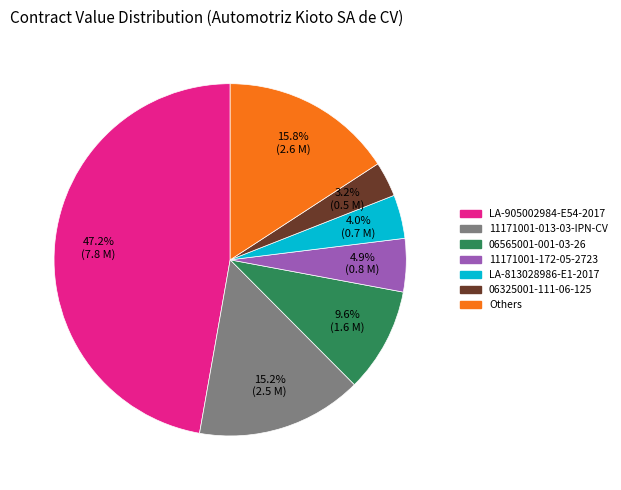

How many slices are in this pie chart?

7